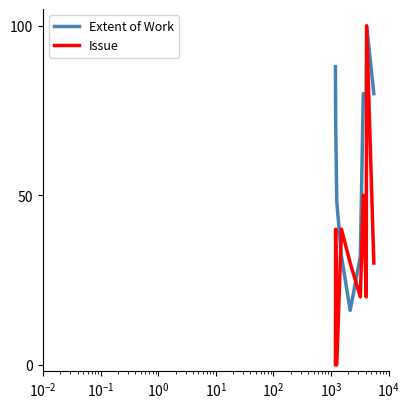

How many lines are shown in the chart?

2